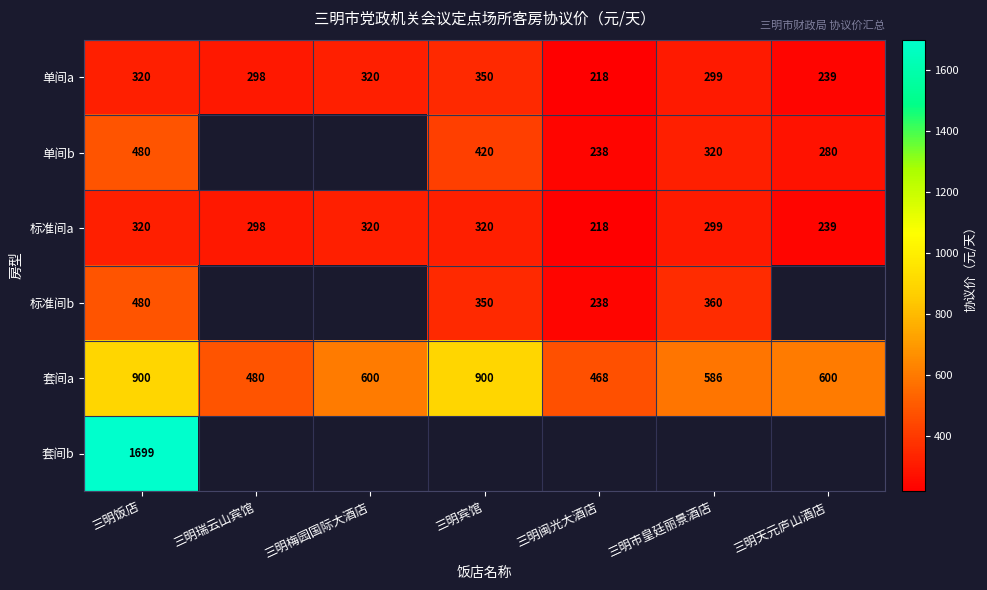

At which category is the sum across all series the highest?

三明饭店